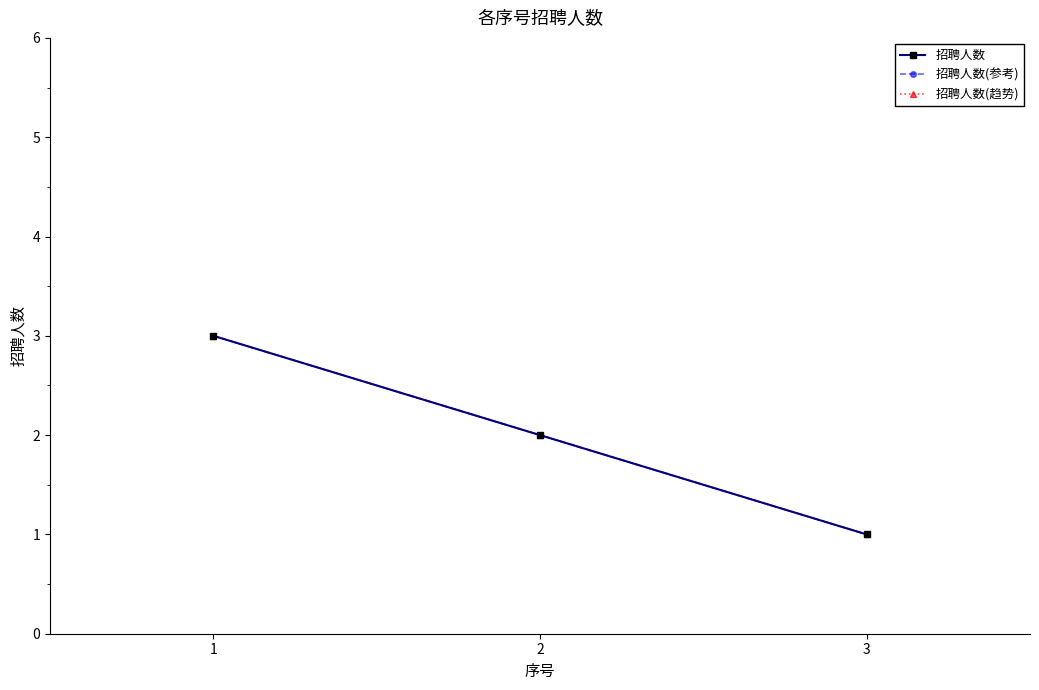

What is the value of the 招聘人数(趋势) point at the 2nd from the left?

2